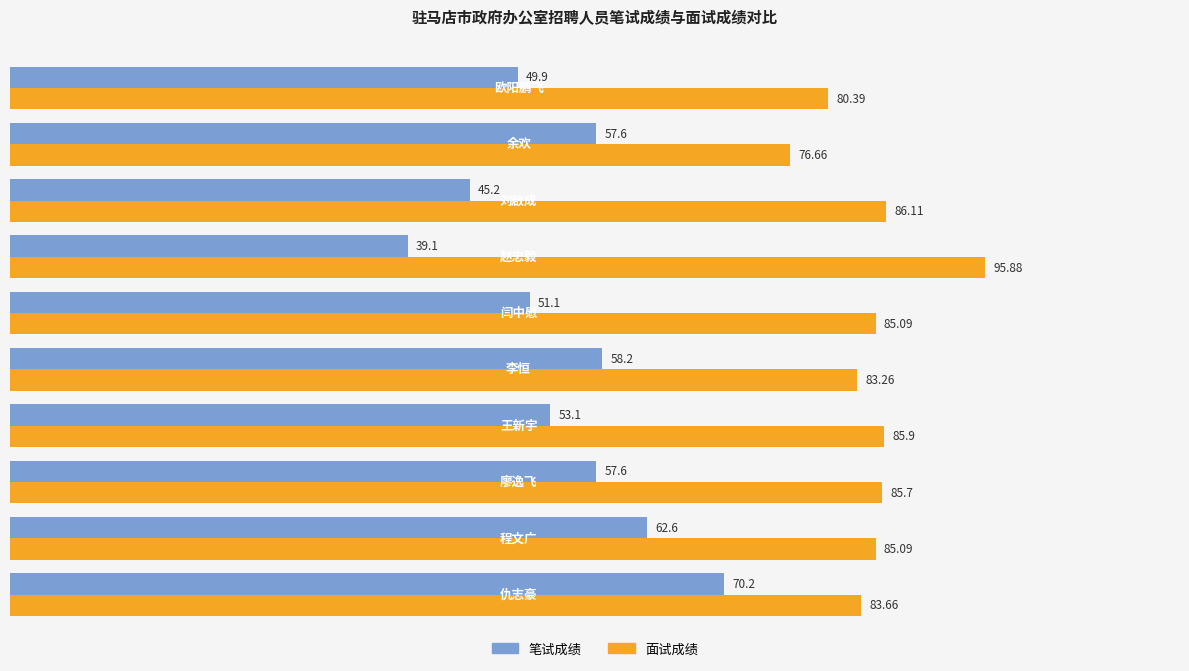

List the series in order of their overall mean, highest first.

面试成绩, 笔试成绩